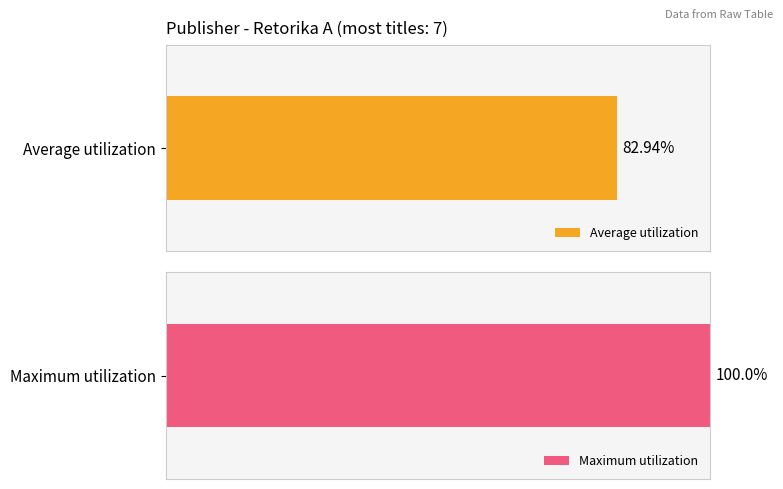

How many distinct data groups are displayed?

2